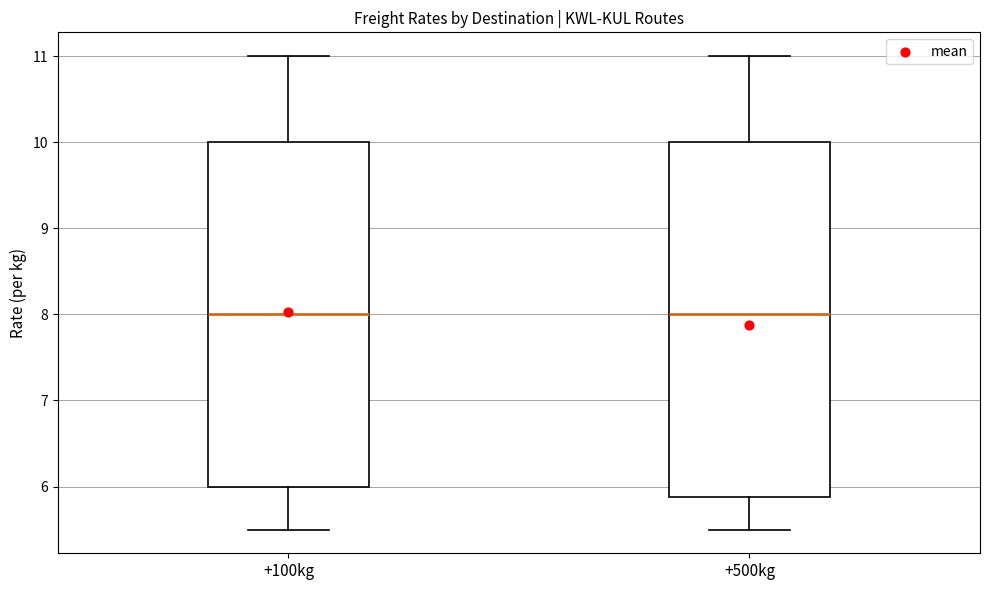

Reading left to right, transcribe this box plot: for each box, give where its median line is, the range the box spans, and where its two whiskers end, as read against the y-axis. The values are not printed on the chart, so give them approximately, as read against the axis.

+100kg: median 8.0, box 6.0 to 10.0, whiskers 5.5 to 11.0
+500kg: median 8.0, box 5.9 to 10.0, whiskers 5.5 to 11.0